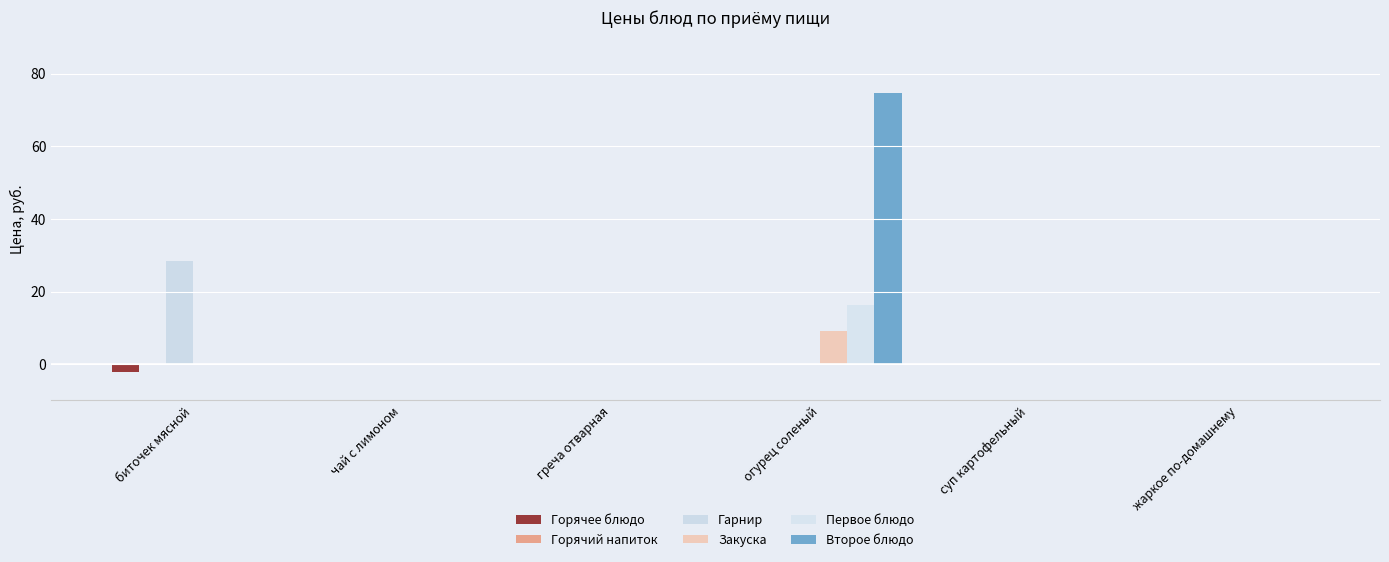

Reading left to right, what are all the values shown in this chart?

Горячее блюдо: биточек мясной=-2.2	чай с лимоном=0.0	греча отварная=0.0	огурец соленый=0.0	суп картофельный=0.0	жаркое по-домашнему=0.0
Горячий напиток: биточек мясной=-0.4	чай с лимоном=0.0	греча отварная=0.0	огурец соленый=0.0	суп картофельный=0.0	жаркое по-домашнему=0.0
Гарнир: биточек мясной=28.3	чай с лимоном=0.0	греча отварная=0.0	огурец соленый=0.0	суп картофельный=0.0	жаркое по-домашнему=0.0
Закуска: биточек мясной=0.0	чай с лимоном=0.0	греча отварная=0.0	огурец соленый=9.1	суп картофельный=0.0	жаркое по-домашнему=0.0
Первое блюдо: биточек мясной=0.0	чай с лимоном=0.0	греча отварная=0.0	огурец соленый=16.2	суп картофельный=0.0	жаркое по-домашнему=0.0
Второе блюдо: биточек мясной=0.0	чай с лимоном=0.0	греча отварная=0.0	огурец соленый=74.6	суп картофельный=0.0	жаркое по-домашнему=0.0